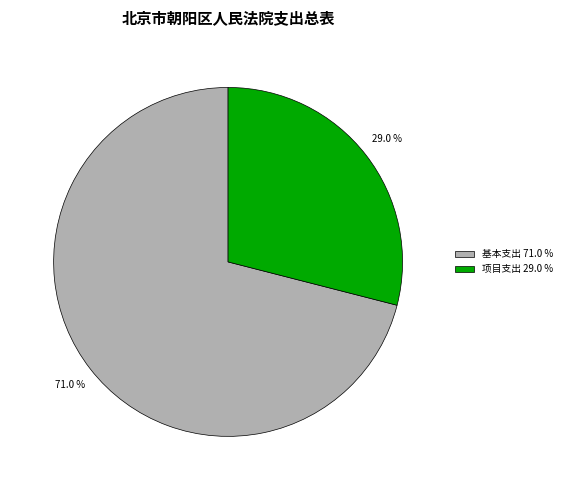

Does 项目支出 29.0 % represent more than half of the total?

No